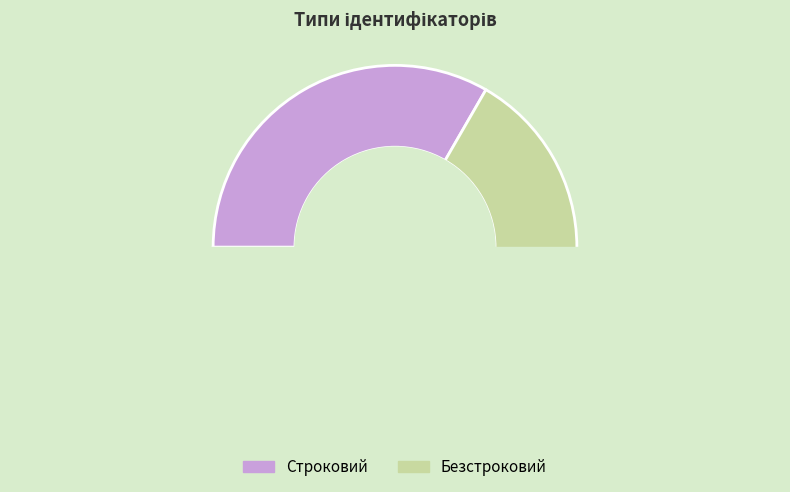

The Безстроковий slice represents 77% of the pie. True or false?

False